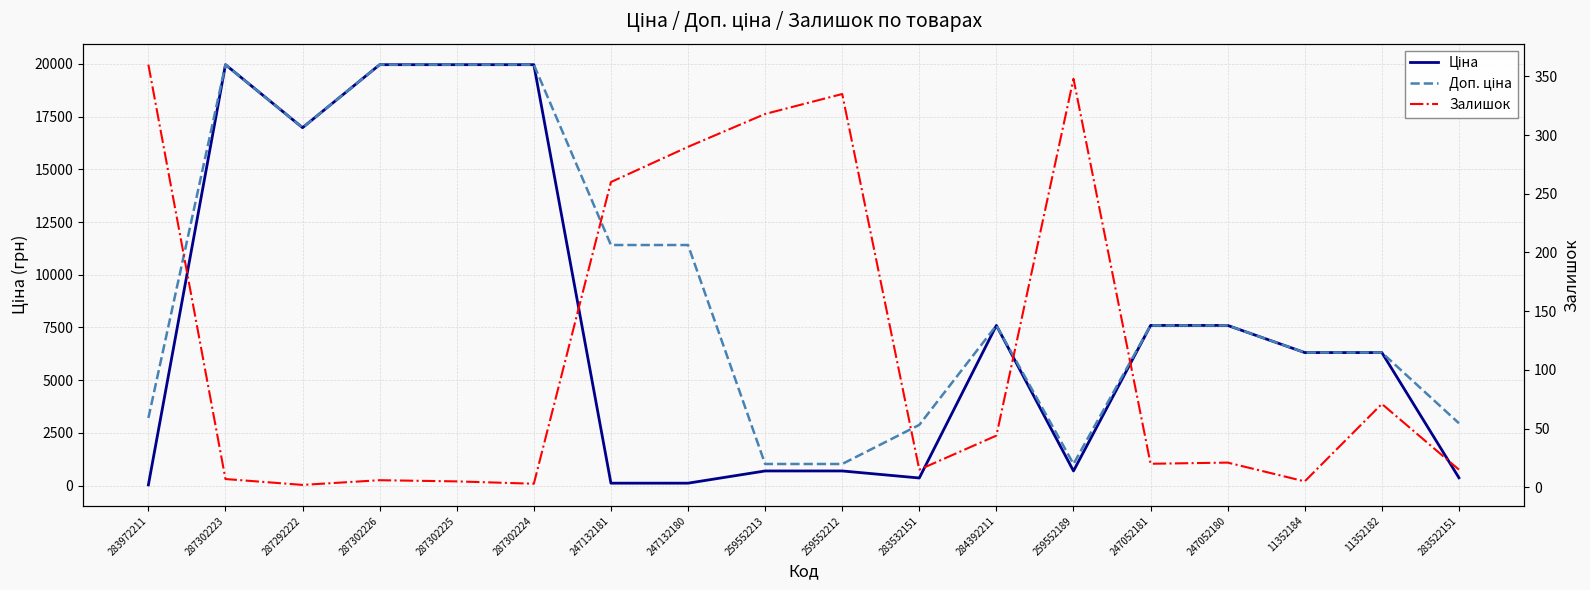

What are all the series names shown in the legend?

Ціна, Доп. ціна, Залишок